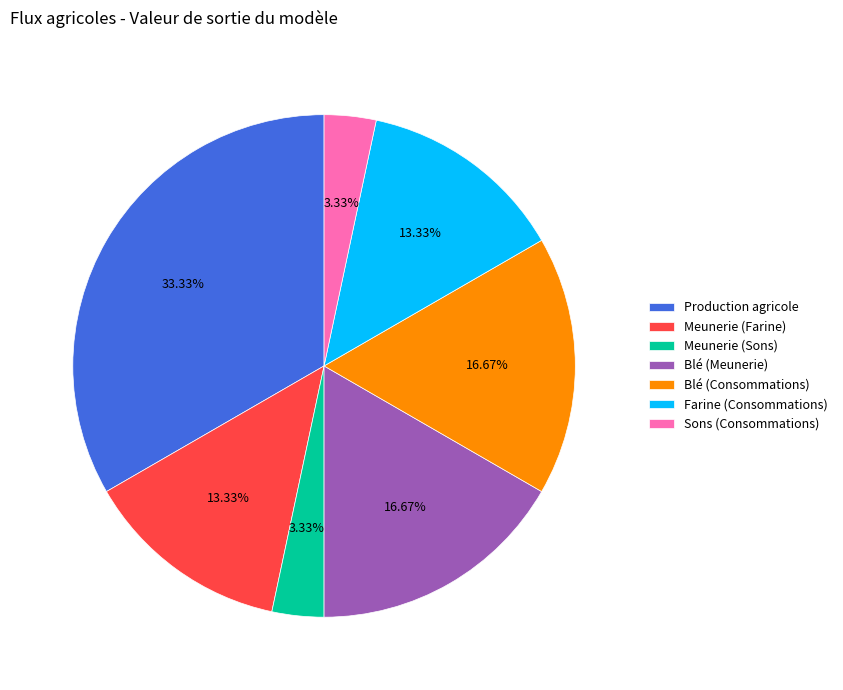

Does Production agricole represent more than half of the total?

No